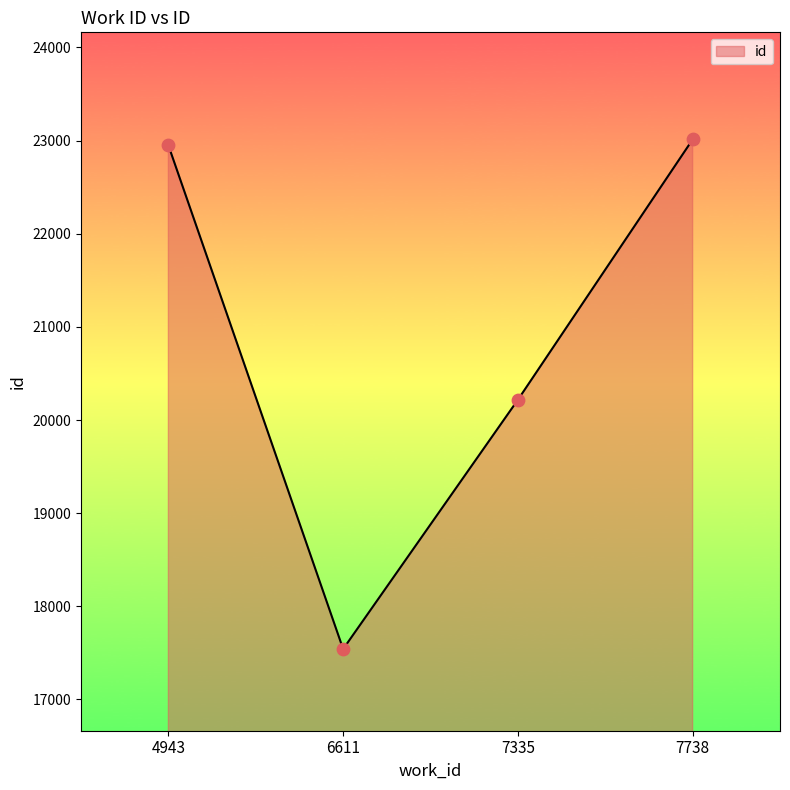

Which has a higher value, 4943 or 7738?

7738